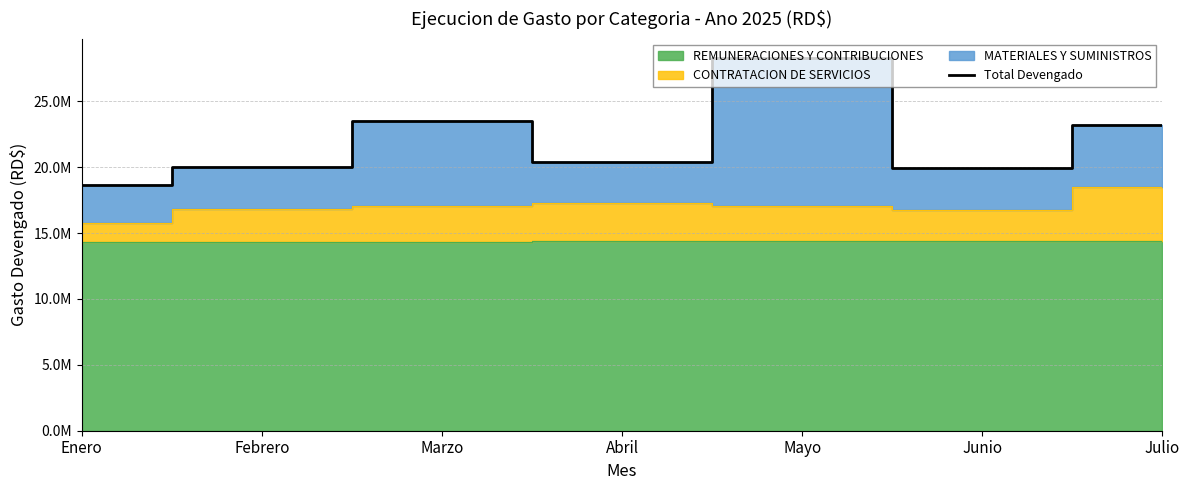

What is the sum of the values at Junio and Abril?

40379714.9